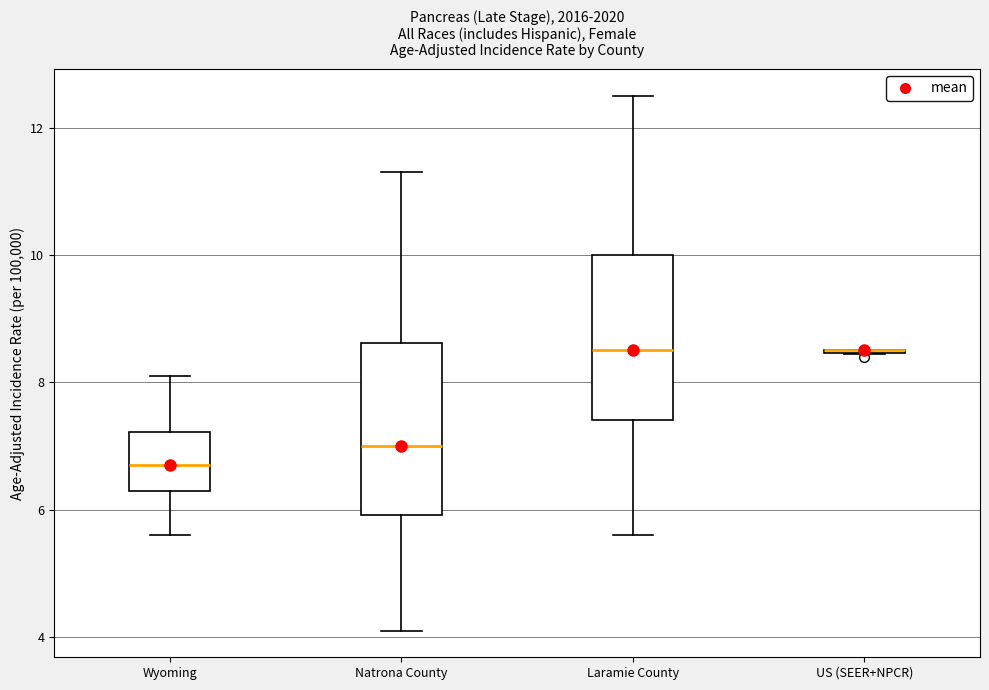

Reading left to right, read every box against the y-axis: the position of its median line, the range the box covers, and the ends of its whiskers. The values are not printed on the chart, so give them approximately, as read against the axis.

Wyoming: median 6.8, box 6.2 to 7.2, whiskers 5.6 to 8.2
Natrona County: median 7.0, box 6.0 to 8.6, whiskers 4.2 to 11.4
Laramie County: median 8.6, box 7.4 to 10.0, whiskers 5.6 to 12.6
US (SEER+NPCR): box collapsed to a line at 8.6, whiskers 8.4 to 8.6